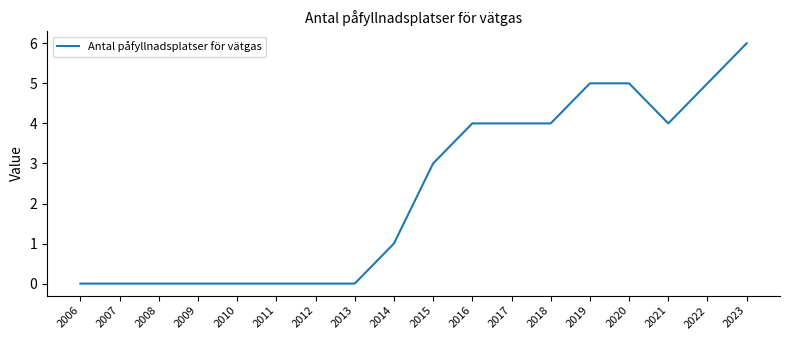

Between 2023 and 2010, which is larger?

2023